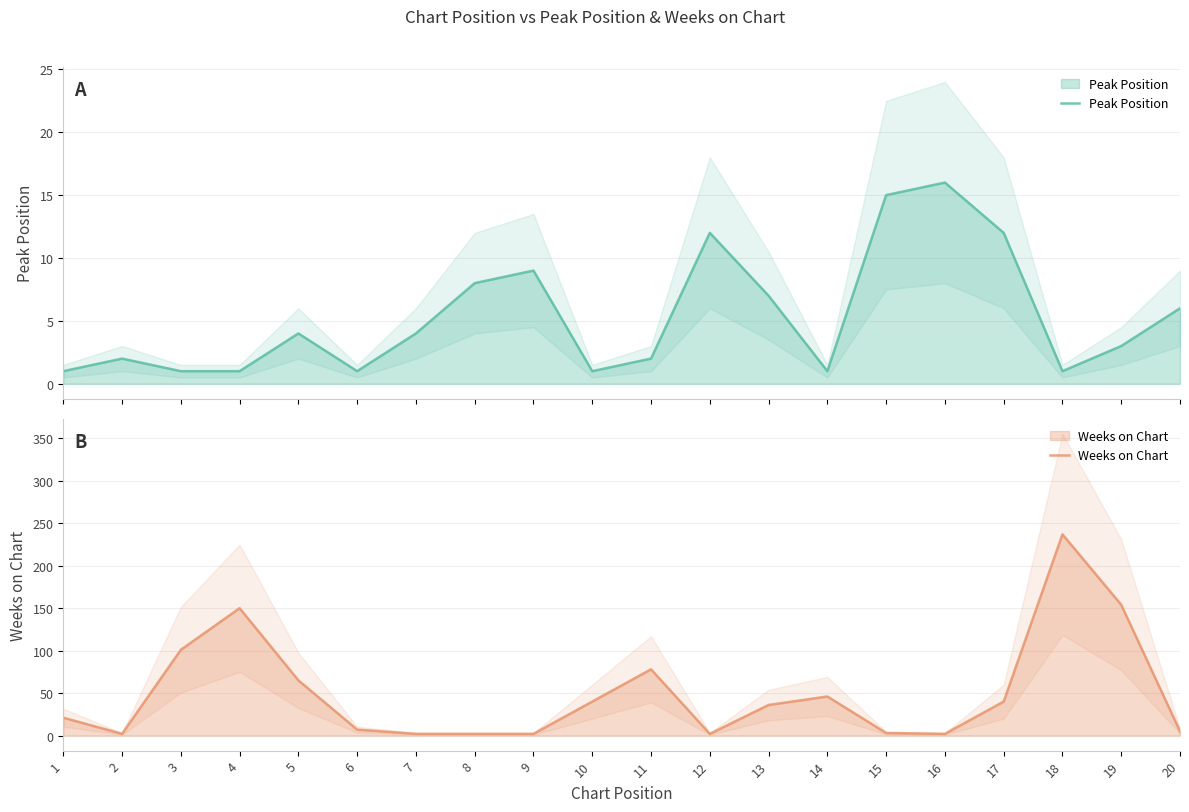

Reading left to right, transcribe all the data shown in this chart.

Peak Position: 1	2	1	1	4	1	4	8	9	1	2	12	7	1	15	16	12	1	3	6
Weeks on Chart: 21	2	101	150	65	7	2	2	2	40	78	2	36	46	3	2	40	237	154	5